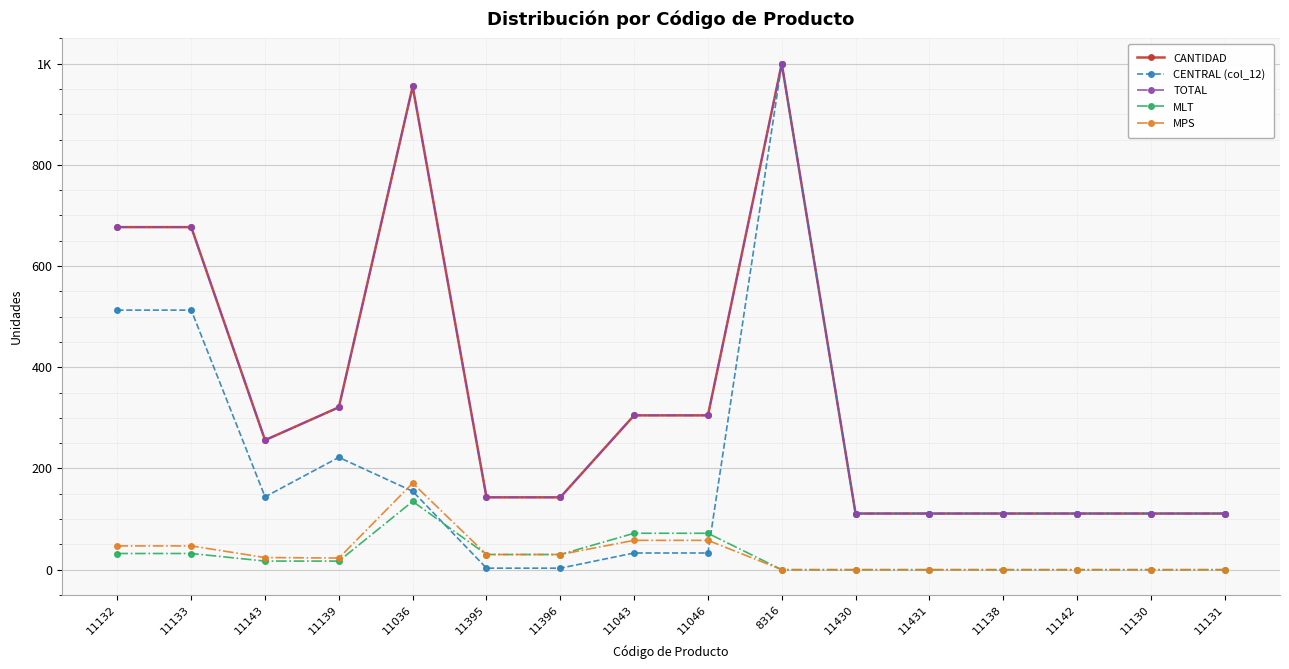

What is the greatest value displayed?

1000